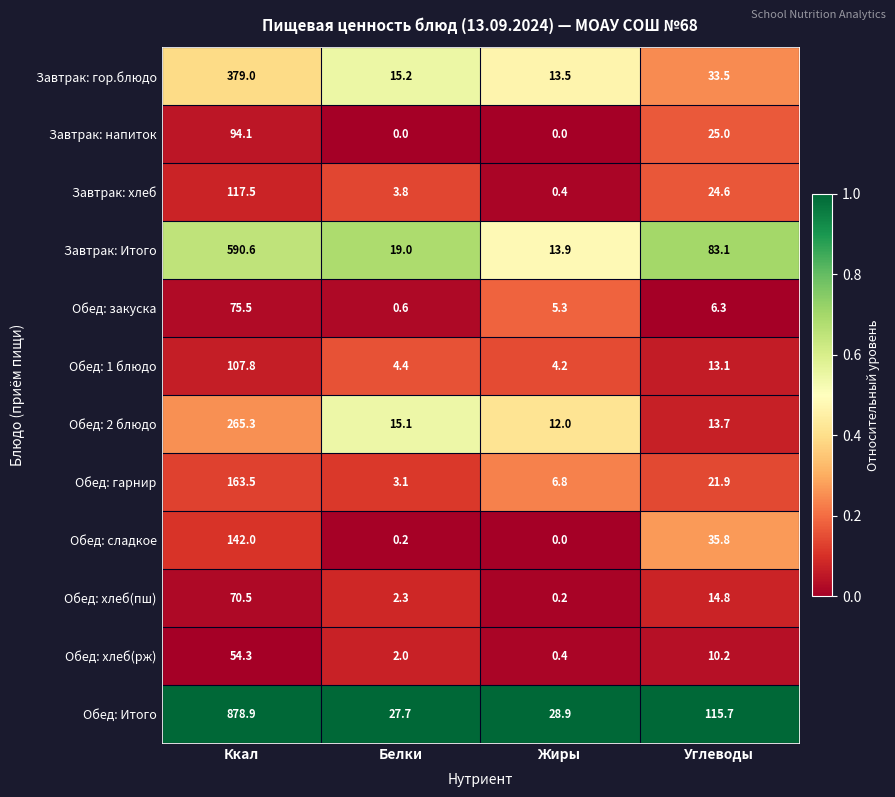

Count the number of data series in this chart.

12